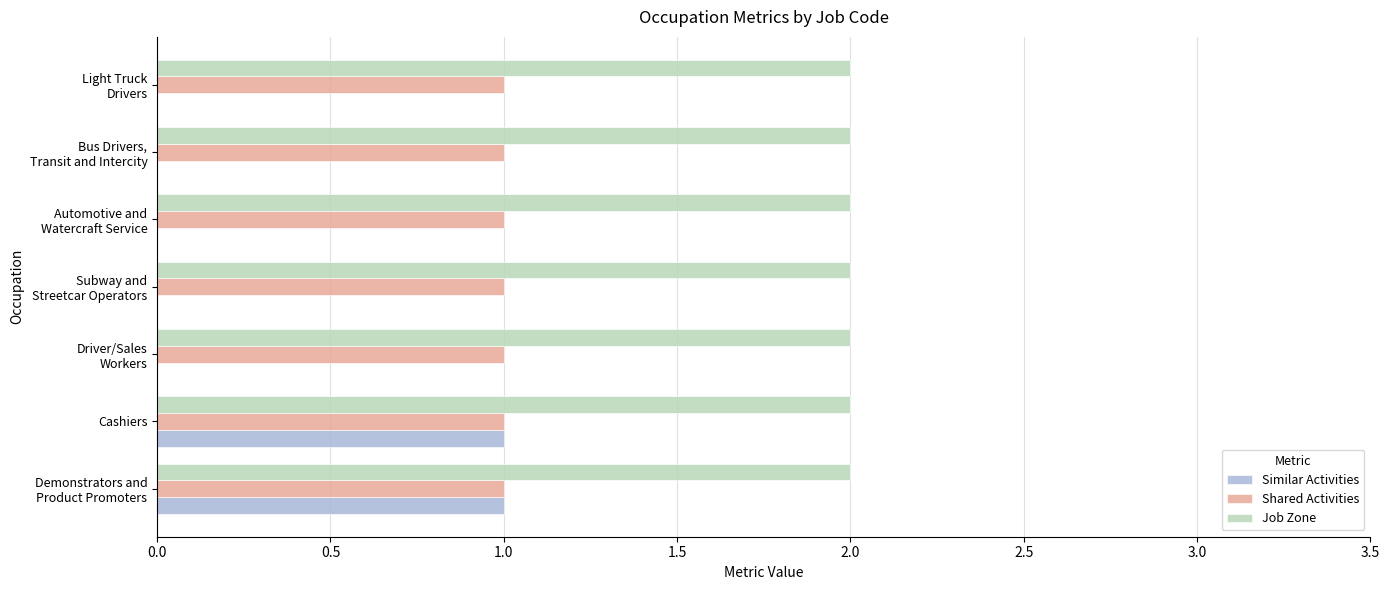

Which series has the largest total across all categories?

Job Zone